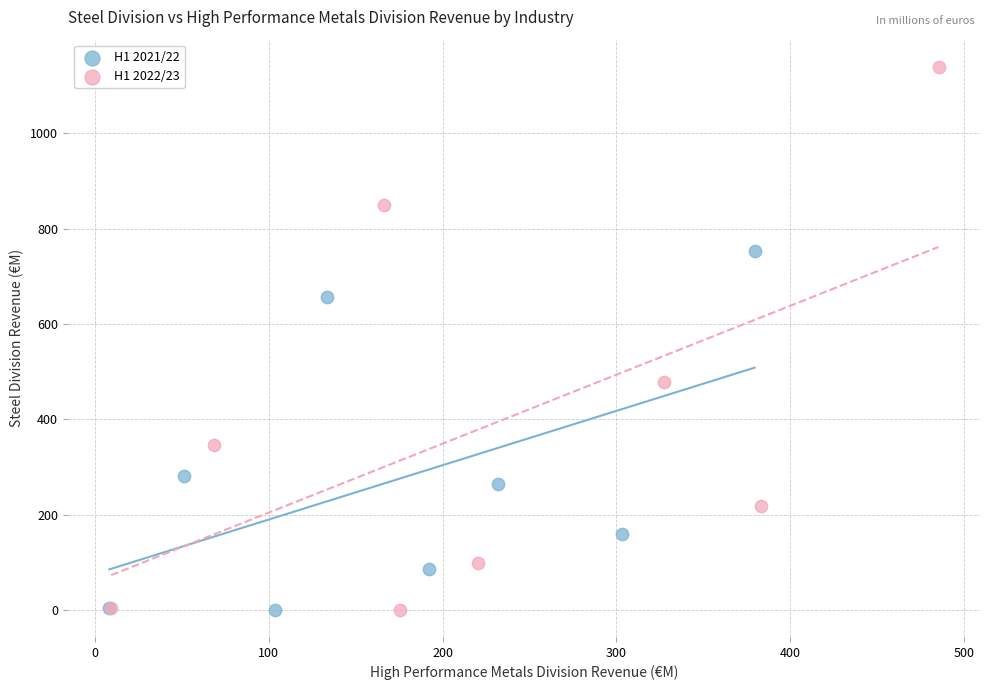

Which series contains the highest Y value?

H1 2022/23